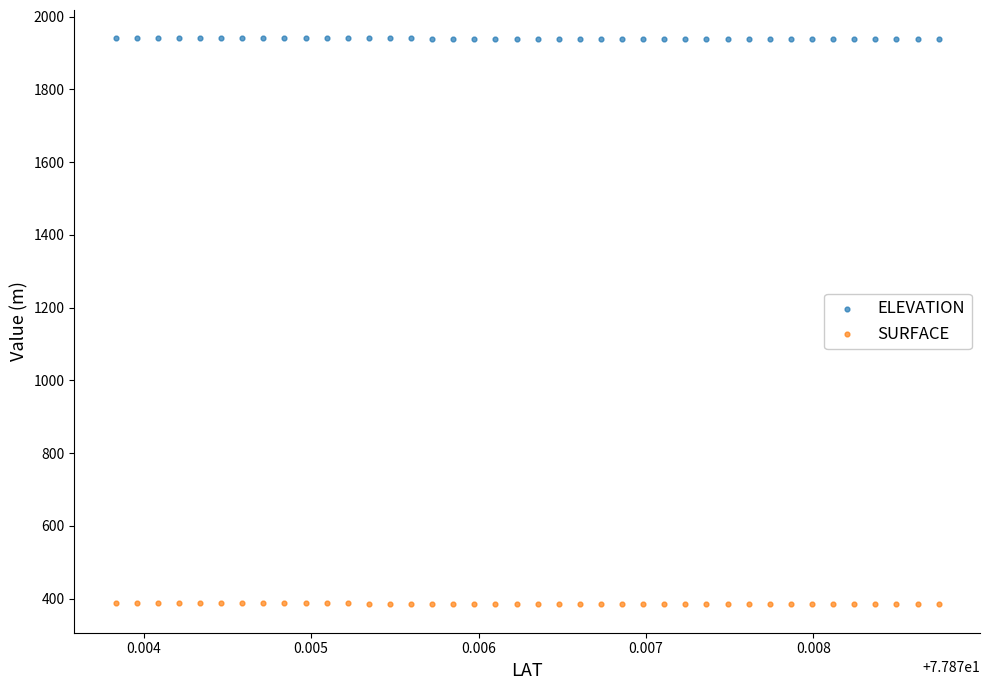

What are all the series names shown in the legend?

ELEVATION, SURFACE